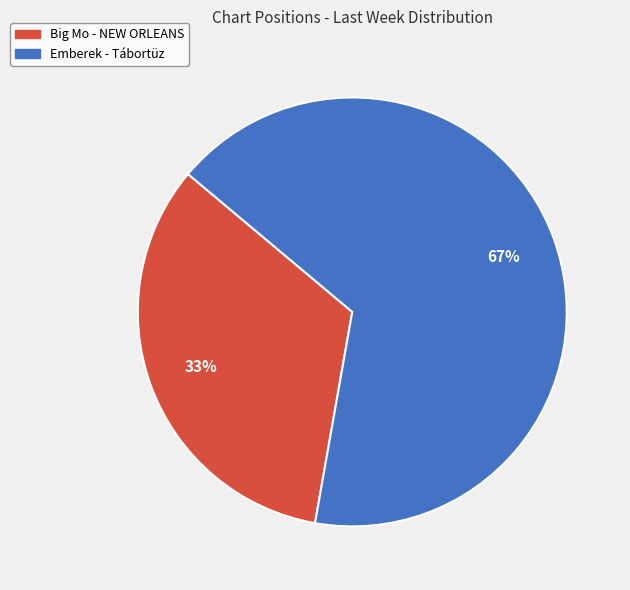

Which category has the biggest portion of the pie?

Emberek - Tábortüz